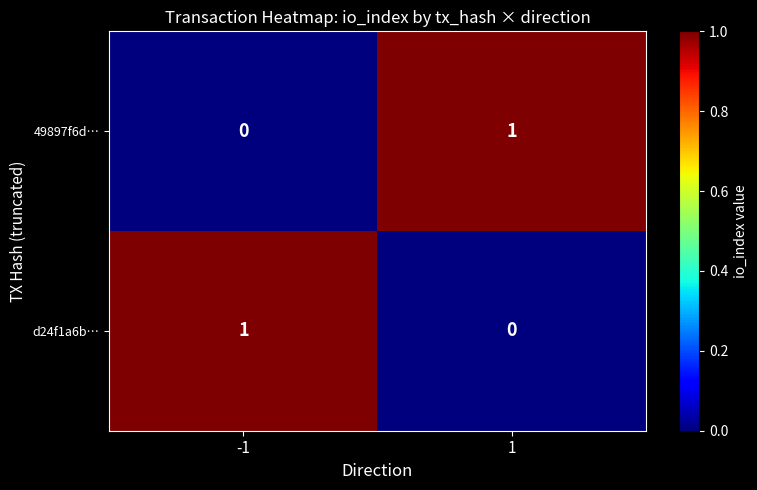

List the labels in order of 49897f6d… value, largest first.

1, -1